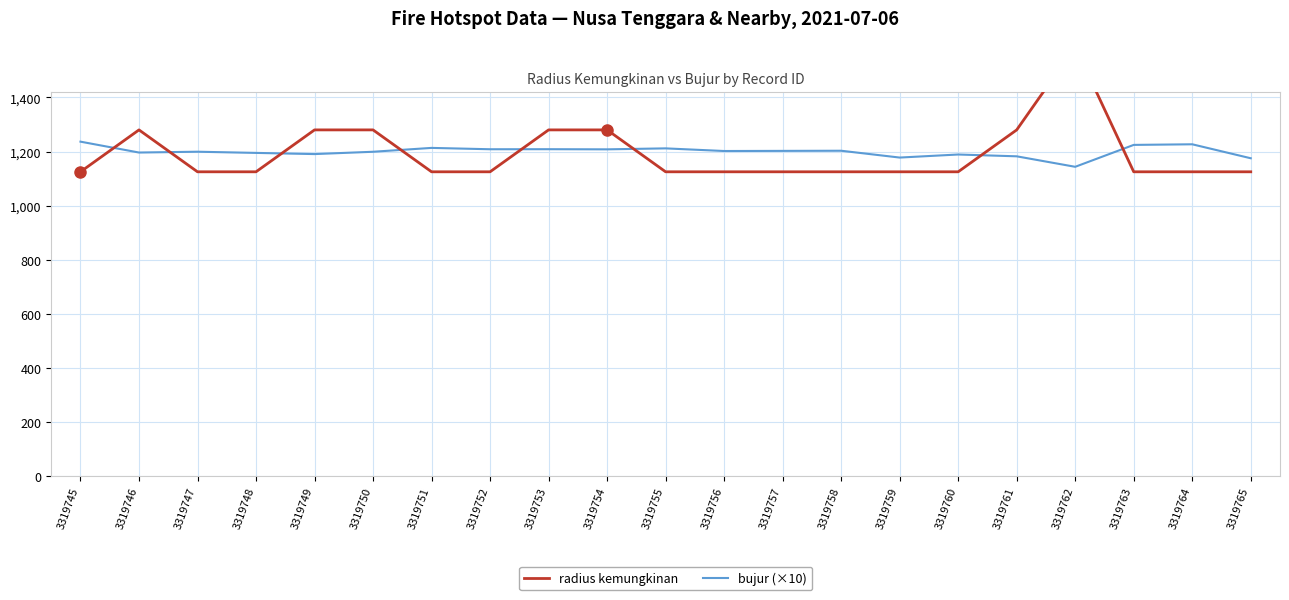

What is the difference between the highest and lowest values at 3319755?

86.6